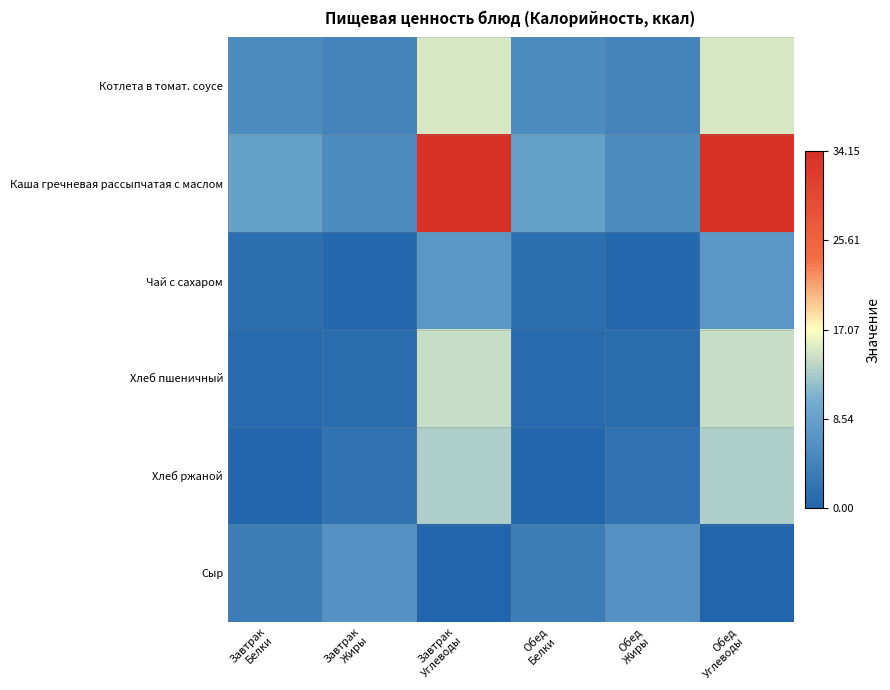

Between Завтрак Белки and Обед Жиры, which series saw the biggest shift?

Каша гречневая рассыпчатая с маслом